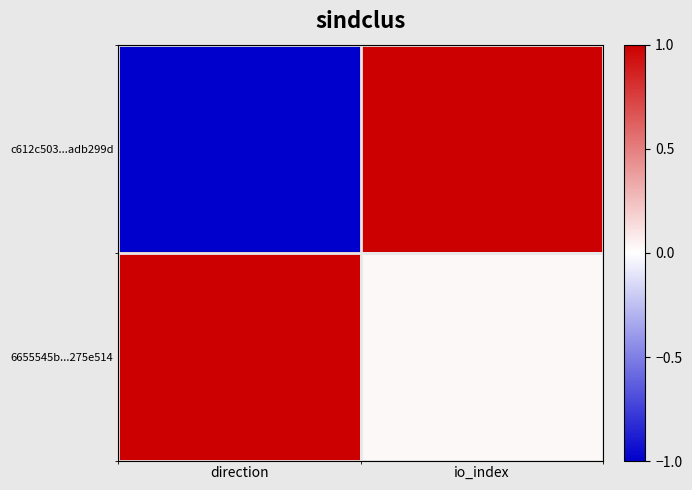

Reading right to left, extract all data points from this chart.

c612c503...adb299d: io_index=1.0	direction=-1.0
6655545b...275e514: io_index=0.0	direction=1.0